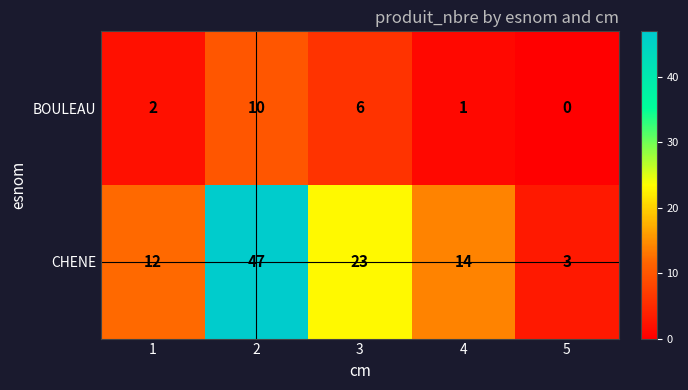

Rank the series at 2 from highest to lowest value.

CHENE, BOULEAU